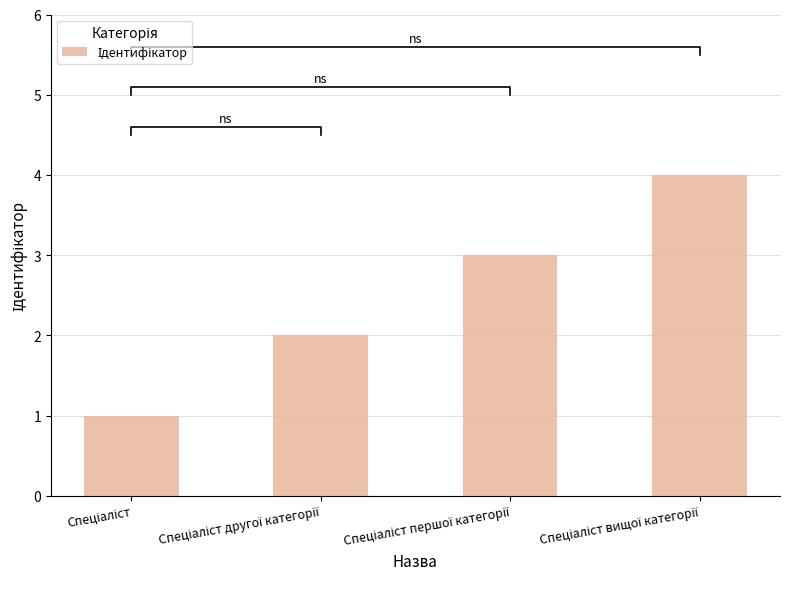

List the labels in order of value, largest first.

Спеціаліст вищої категорії, Спеціаліст першої категорії, Спеціаліст другої категорії, Спеціаліст